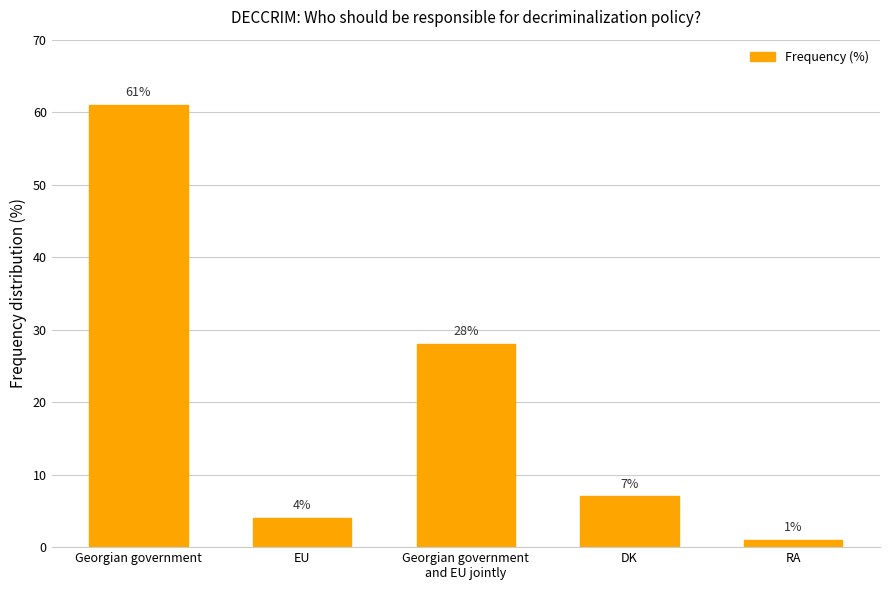

What is the label of the 5th bar from the right?

Georgian government